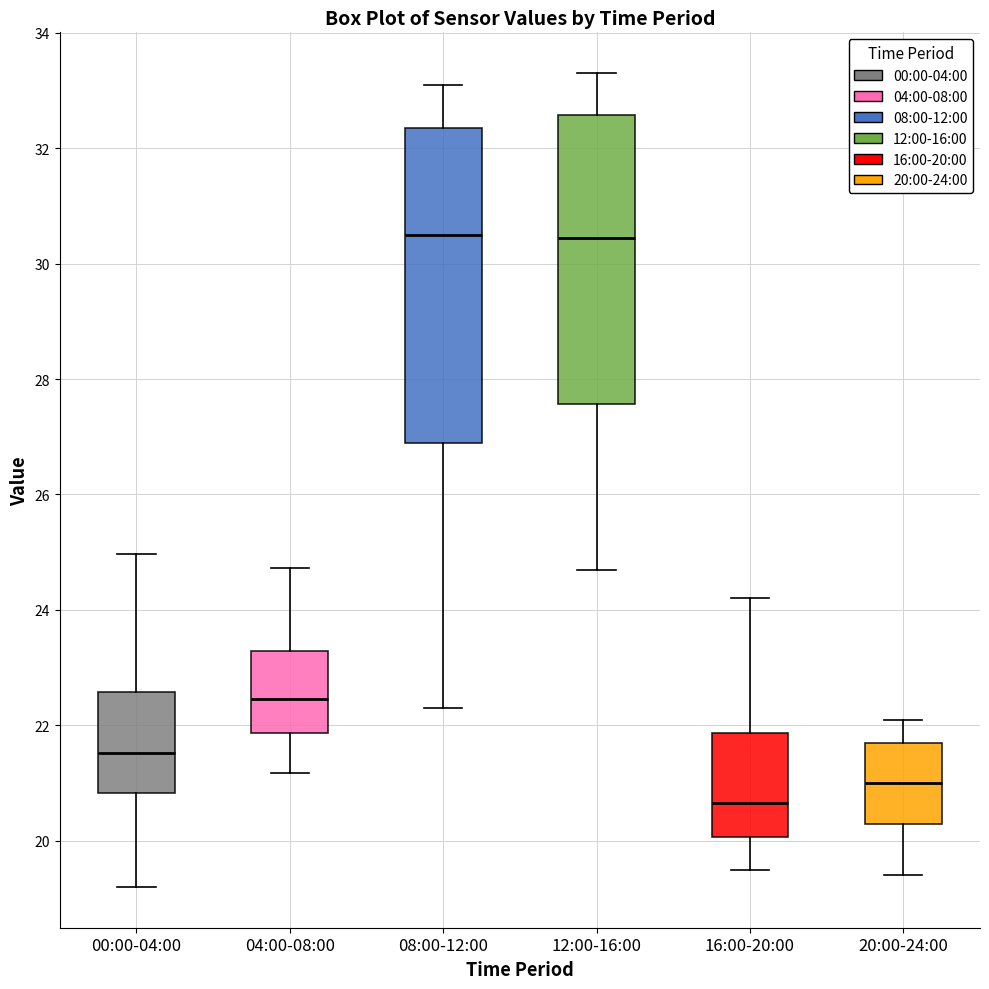

Reading left to right, read every box against the y-axis: the position of its median line, the range the box covers, and the ends of its whiskers. The values are not printed on the chart, so give them approximately, as read against the axis.

00:00-04:00: median 21.6, box 20.8 to 22.6, whiskers 19.2 to 25.0
04:00-08:00: median 22.4, box 21.8 to 23.2, whiskers 21.2 to 24.8
08:00-12:00: median 30.6, box 27.0 to 32.4, whiskers 22.4 to 33.2
12:00-16:00: median 30.4, box 27.6 to 32.6, whiskers 24.8 to 33.4
16:00-20:00: median 20.6, box 20.0 to 21.8, whiskers 19.6 to 24.2
20:00-24:00: median 21.0, box 20.4 to 21.8, whiskers 19.4 to 22.2